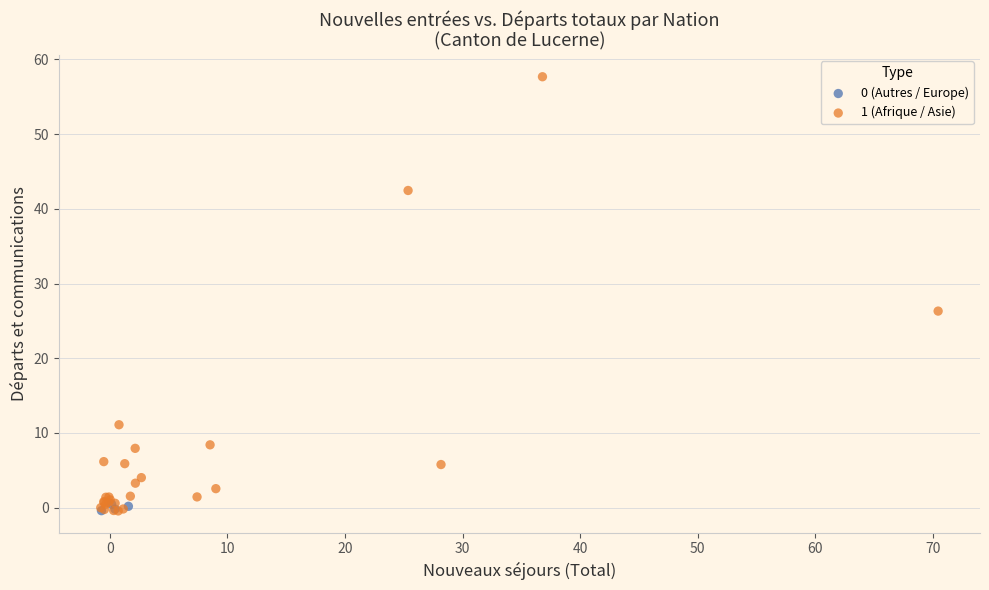

Which series reaches the maximum Y coordinate?

1 (Afrique / Asie)